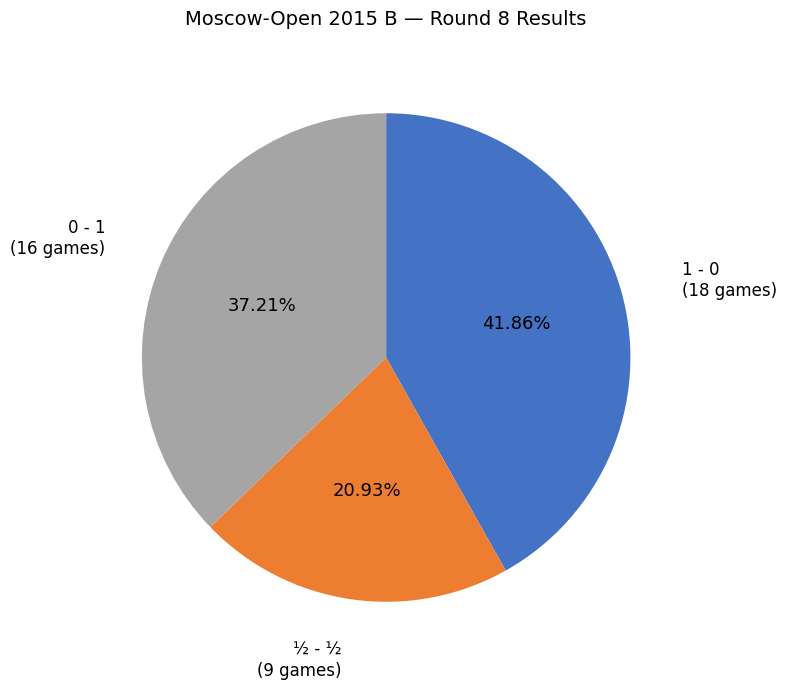

What is the ratio of the value at ½ - ½ to the value at 1 - 0?

0.5